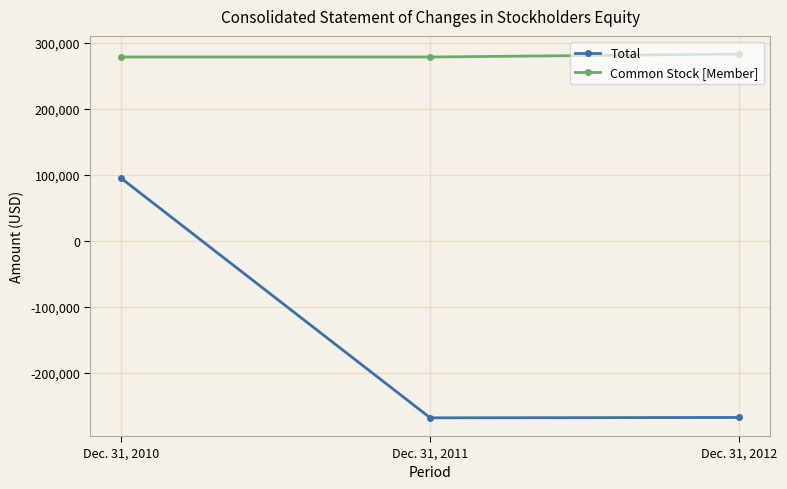

What are all the series names shown in the legend?

Total, Common Stock [Member]